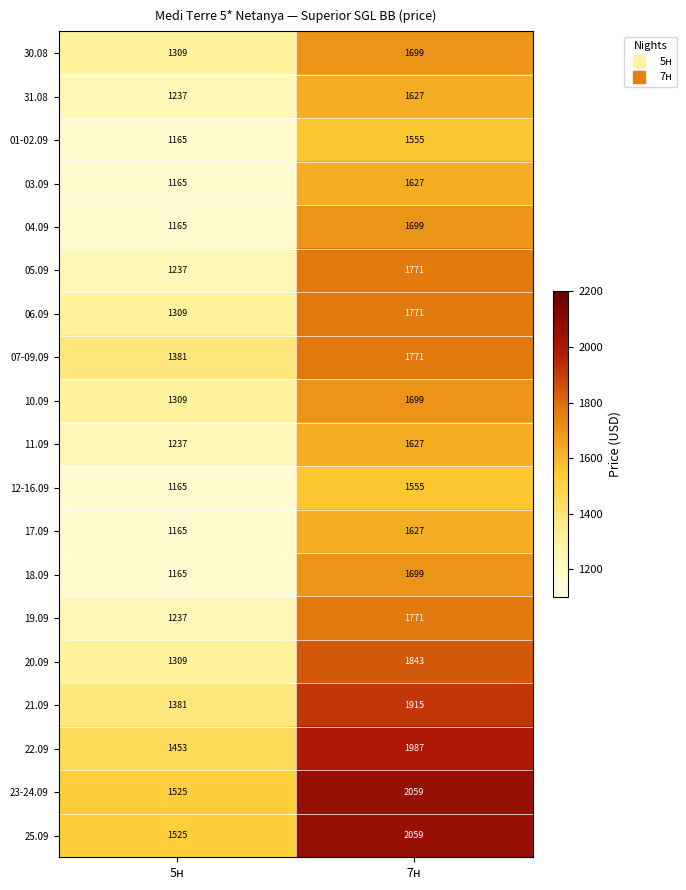

What is the spread (max minus min) of values at 5н?

360